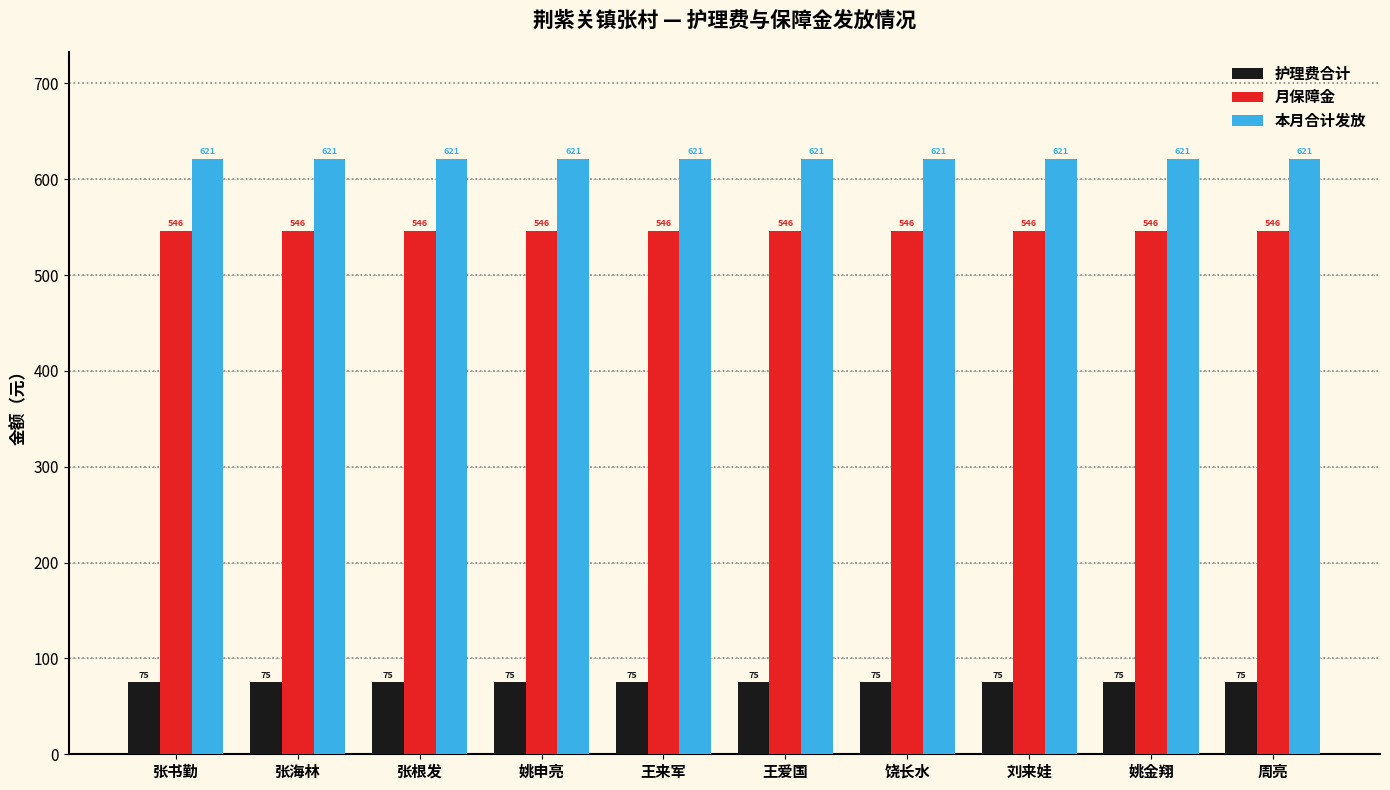

What is the average value of the 护理费合计 series?

75